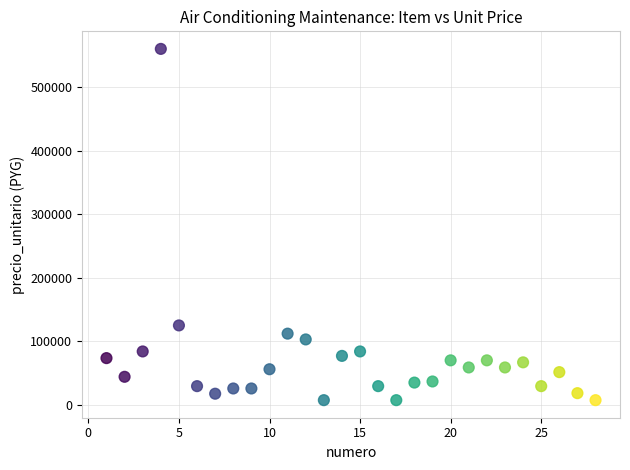

What Y value in the scatter plot is closest to 283675?

124950